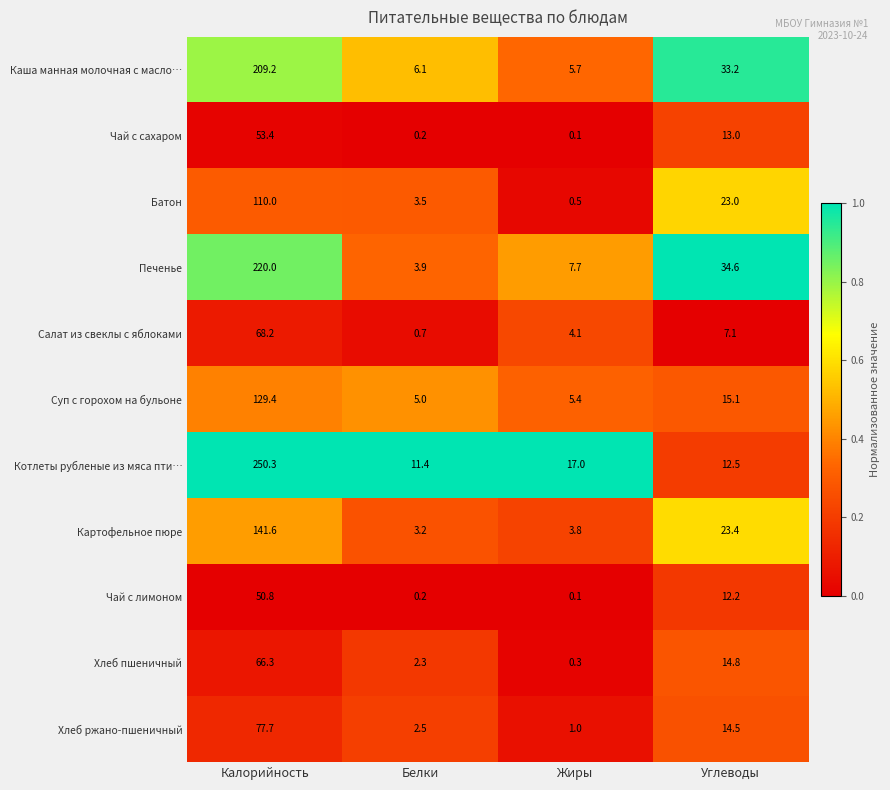

True or false: Каша манная молочная с масло… has a value of 5.7 at Жиры.

True